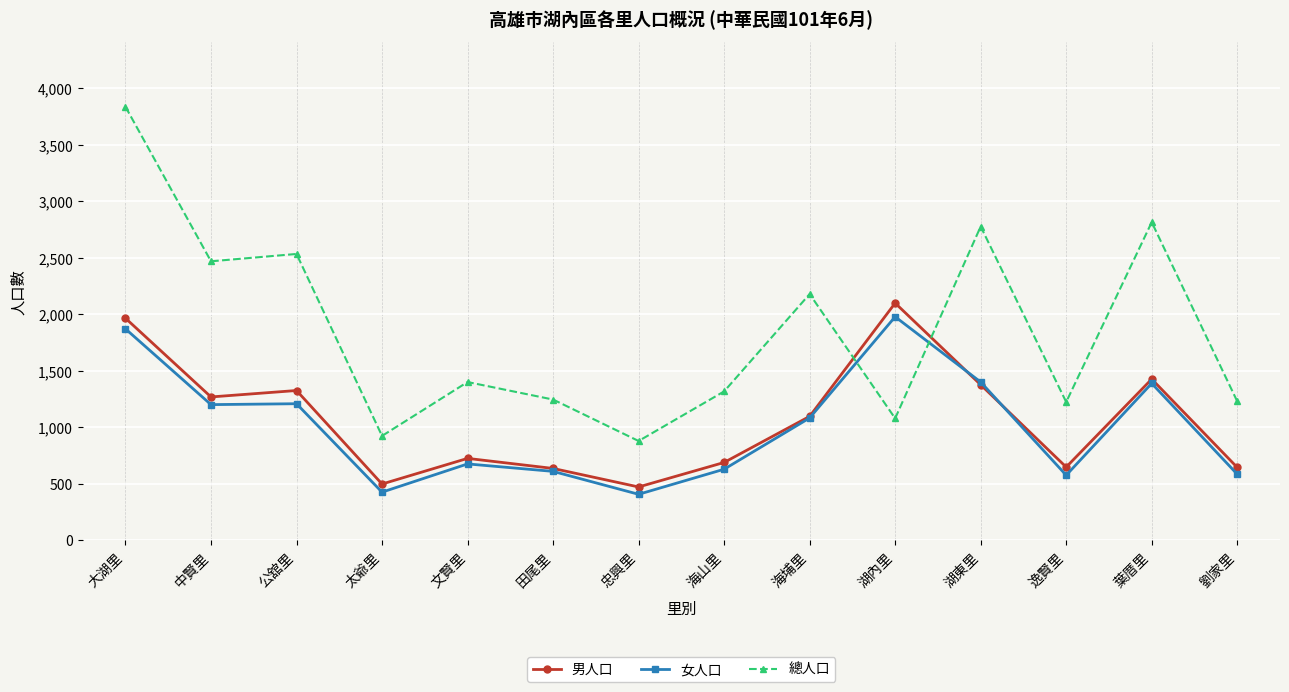

What are all the series names shown in the legend?

男人口, 女人口, 總人口